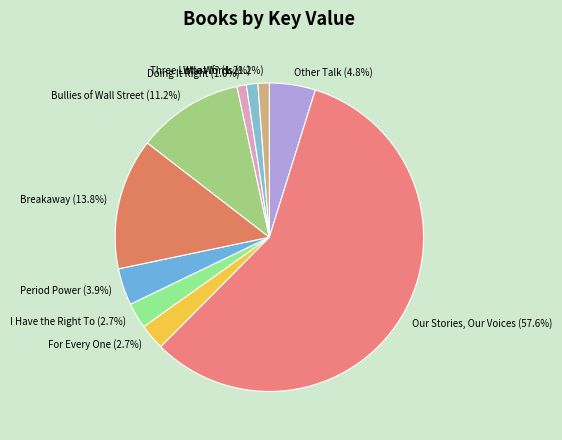

Which slice is the largest?

Our Stories, Our Voices